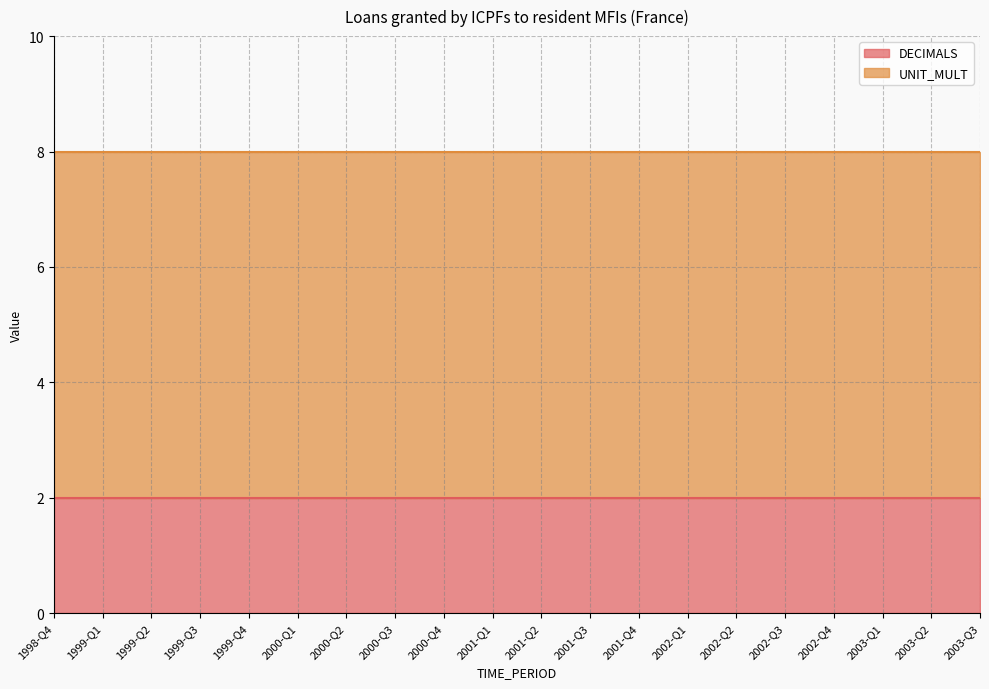

What position from the right is 1998-Q4?

20